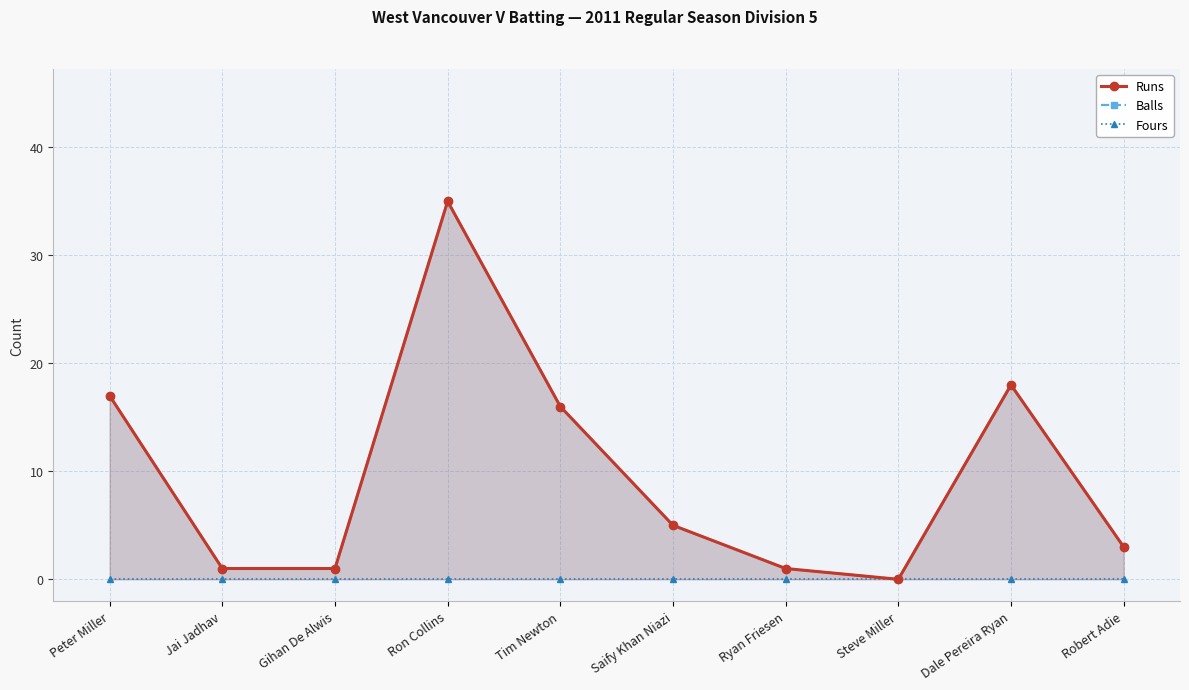

True or false: Fours has a value of 0 at Peter Miller.

True